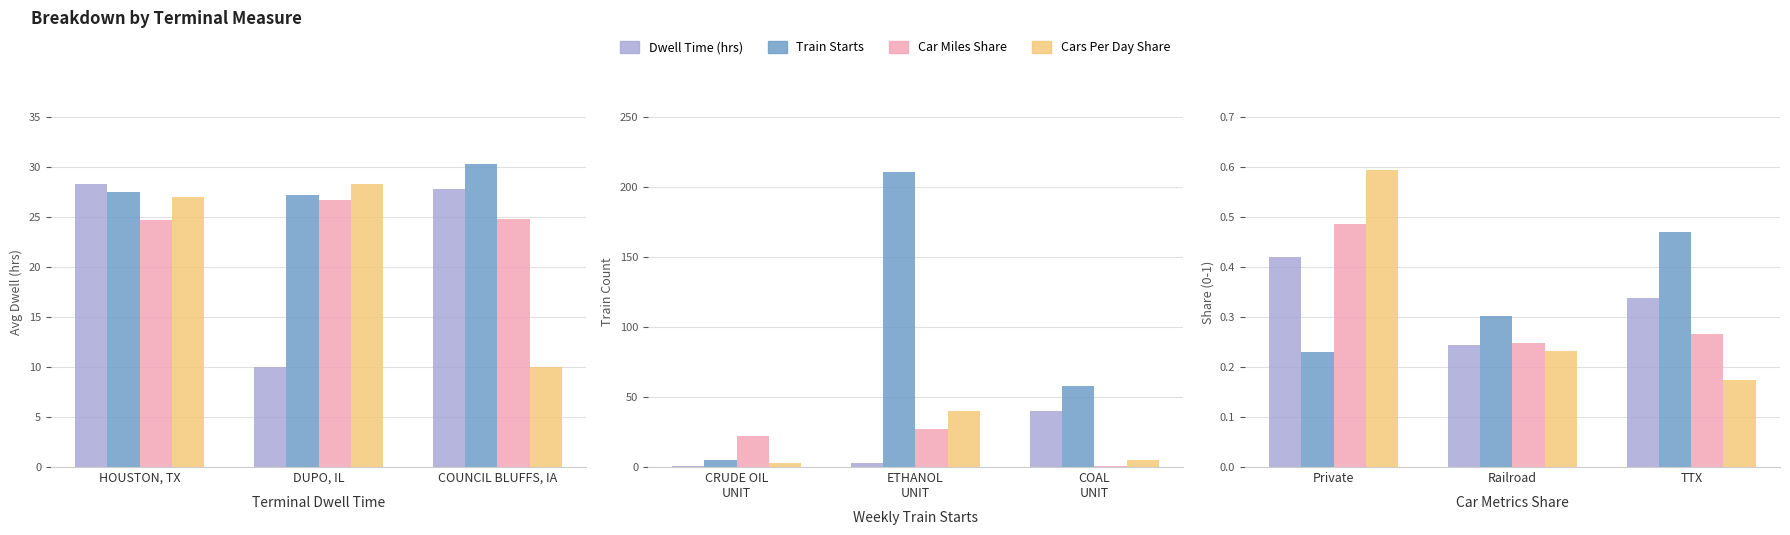

What is the label of the 2nd bar from the right?

DUPO, IL